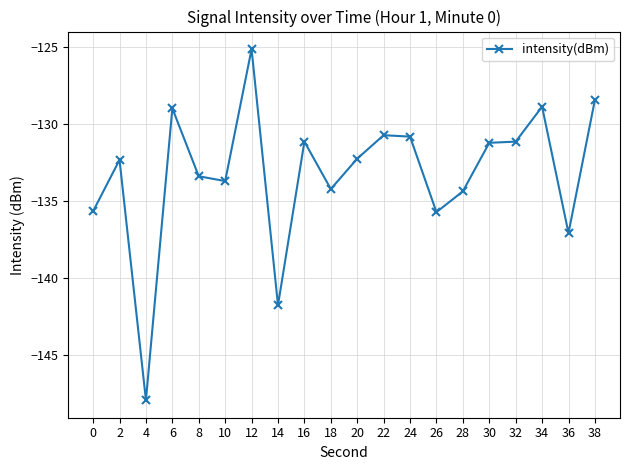

What is the minimum value shown in the chart?

-148.0